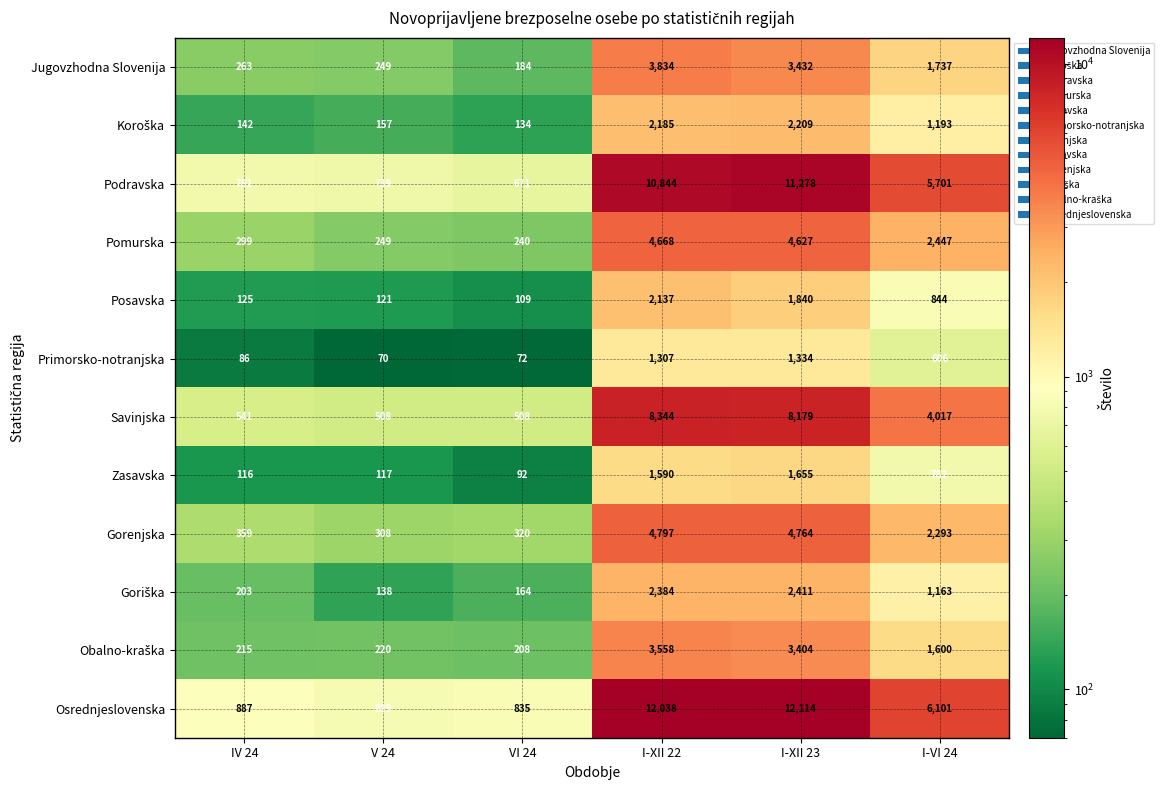

Is it true that Pomurska equals 240 at VI 24?

True